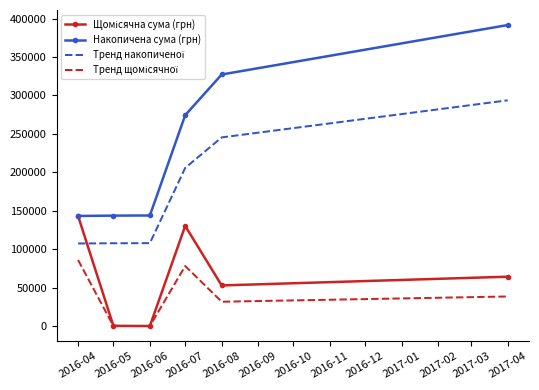

Where does the Накопичена сума (грн) series first go above 274269?

2016-07